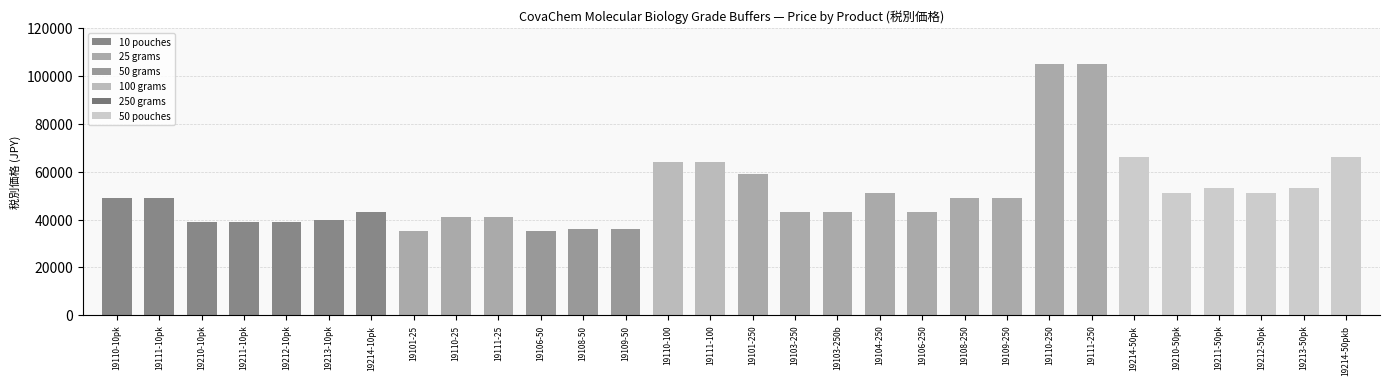

What is the greatest value displayed?

105000